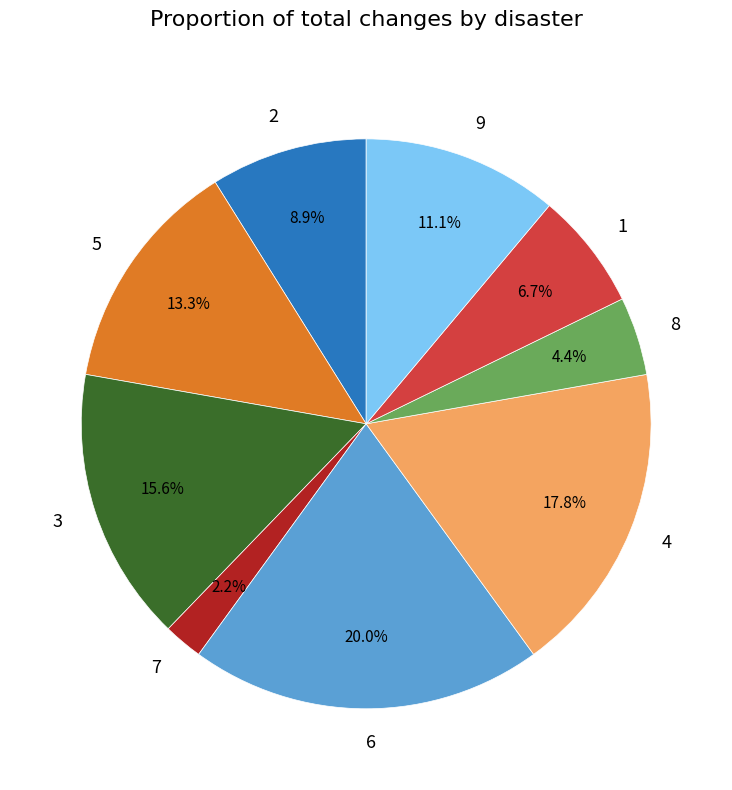

What percentage do 9 and 7 together represent?

13.3%